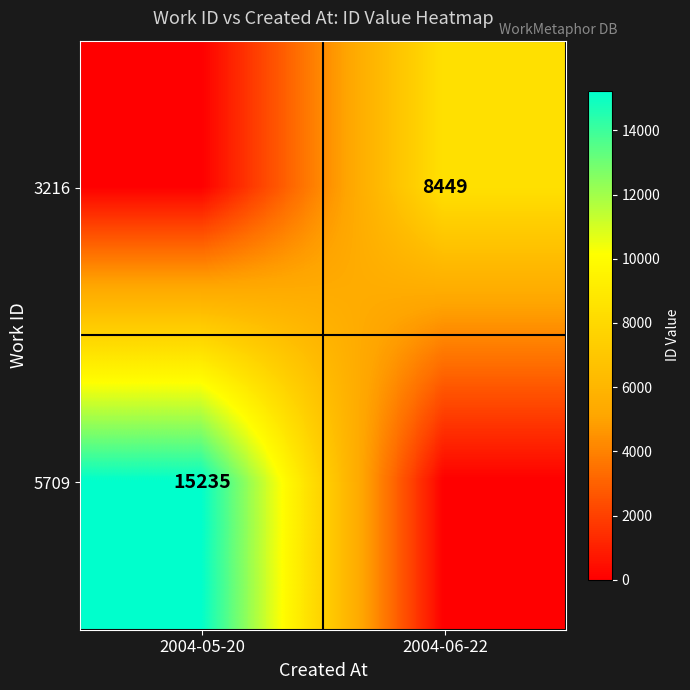

What is the spread (max minus min) of values at 2004-06-22?

8449